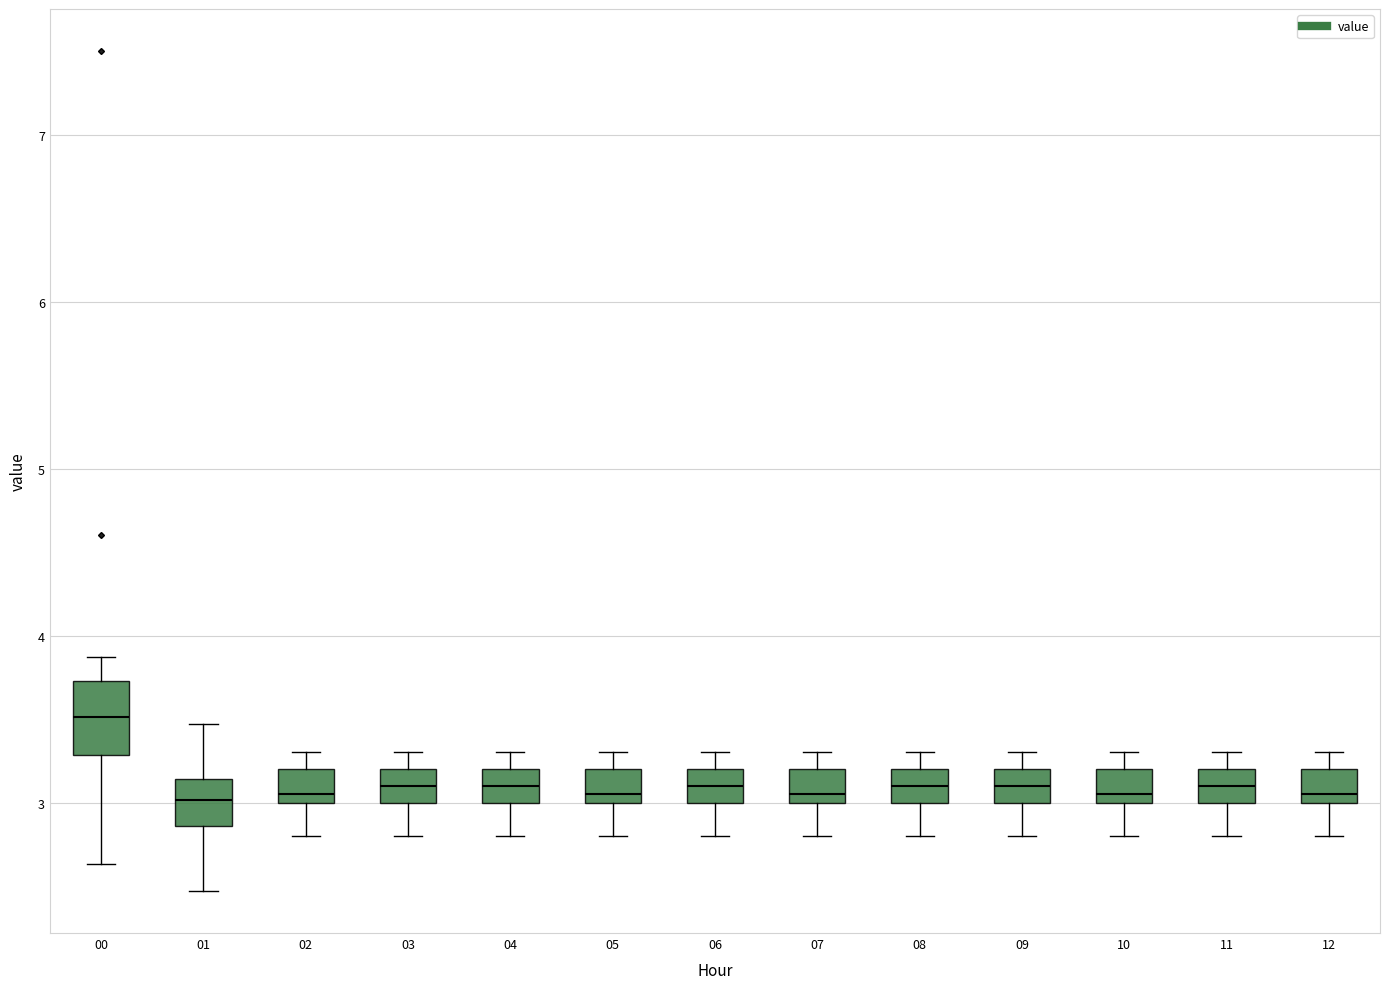

Reading left to right, transcribe this box plot: for each box, give where its median line is, the range the box spans, and where its two whiskers end, as read against the y-axis. The values are not printed on the chart, so give them approximately, as read against the axis.

00: median 3.5, box 3.3 to 3.7, whiskers 2.6 to 3.9
01: median 3.0, box 2.9 to 3.1, whiskers 2.5 to 3.5
02: median 3.1, box 3.0 to 3.2, whiskers 2.8 to 3.3
03: median 3.1, box 3.0 to 3.2, whiskers 2.8 to 3.3
04: median 3.1, box 3.0 to 3.2, whiskers 2.8 to 3.3
05: median 3.1, box 3.0 to 3.2, whiskers 2.8 to 3.3
06: median 3.1, box 3.0 to 3.2, whiskers 2.8 to 3.3
07: median 3.1, box 3.0 to 3.2, whiskers 2.8 to 3.3
08: median 3.1, box 3.0 to 3.2, whiskers 2.8 to 3.3
09: median 3.1, box 3.0 to 3.2, whiskers 2.8 to 3.3
10: median 3.1, box 3.0 to 3.2, whiskers 2.8 to 3.3
11: median 3.1, box 3.0 to 3.2, whiskers 2.8 to 3.3
12: median 3.1, box 3.0 to 3.2, whiskers 2.8 to 3.3